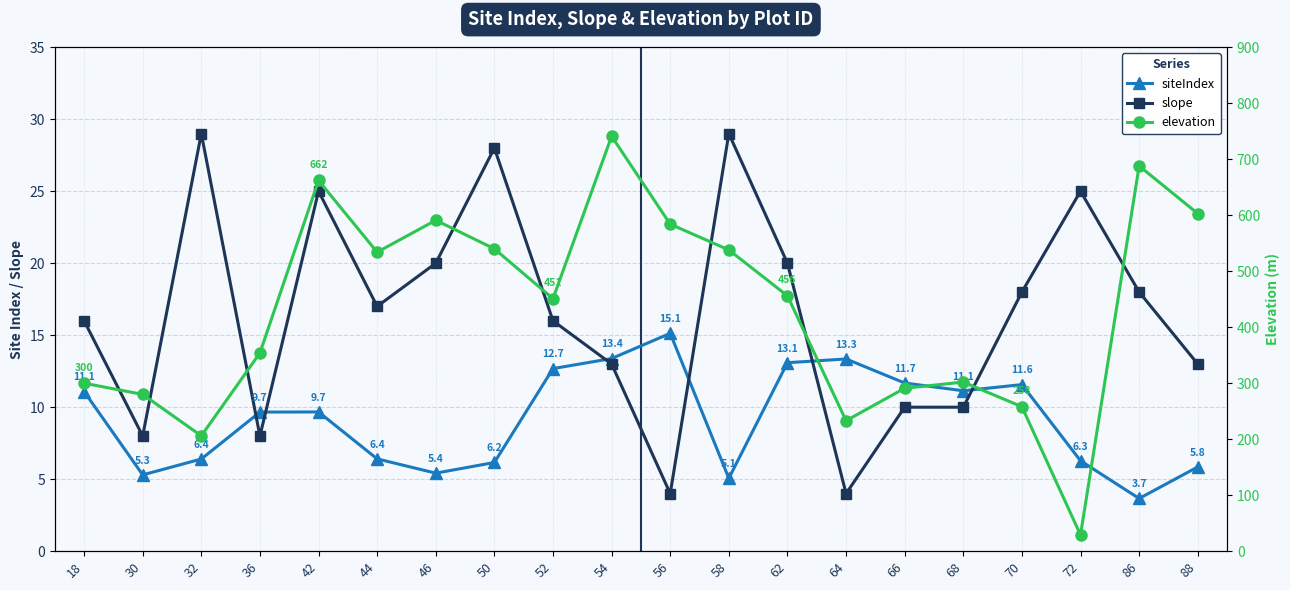

How many lines are shown in the chart?

3